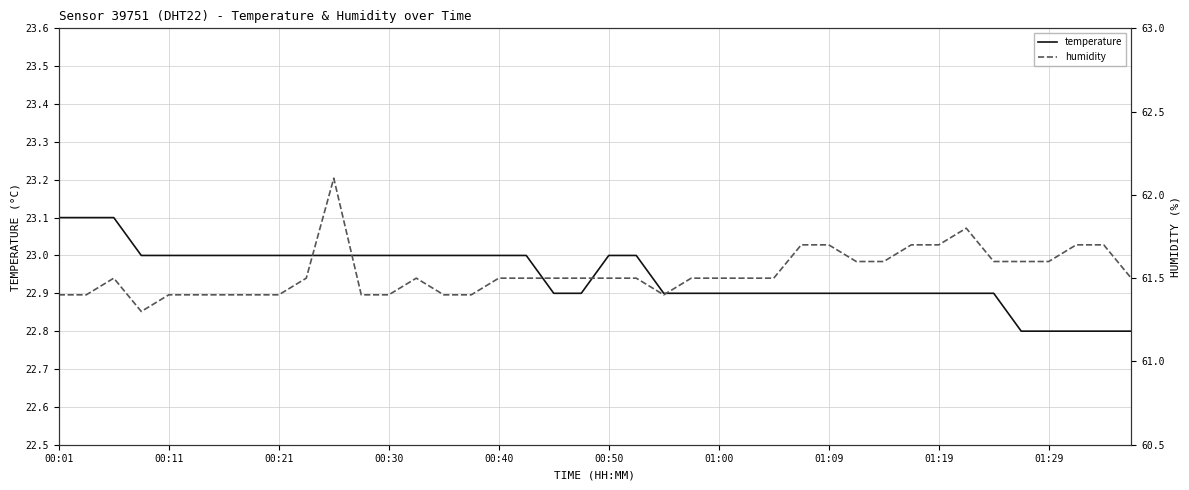

Does the chart display data point markers on the line(s)?

No